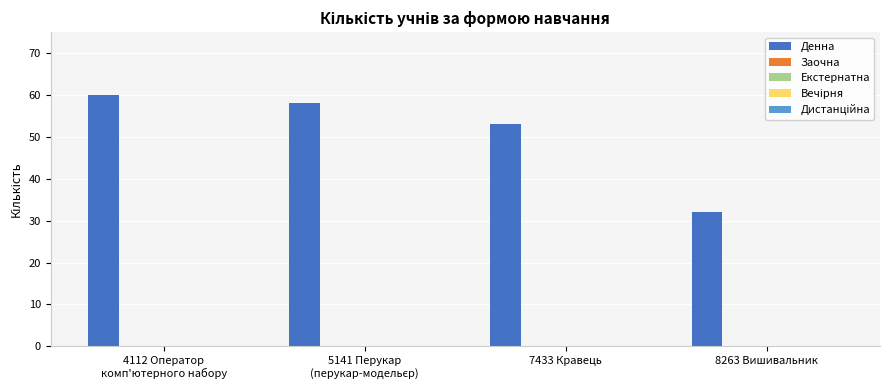

What is the minimum value shown in the chart?

32